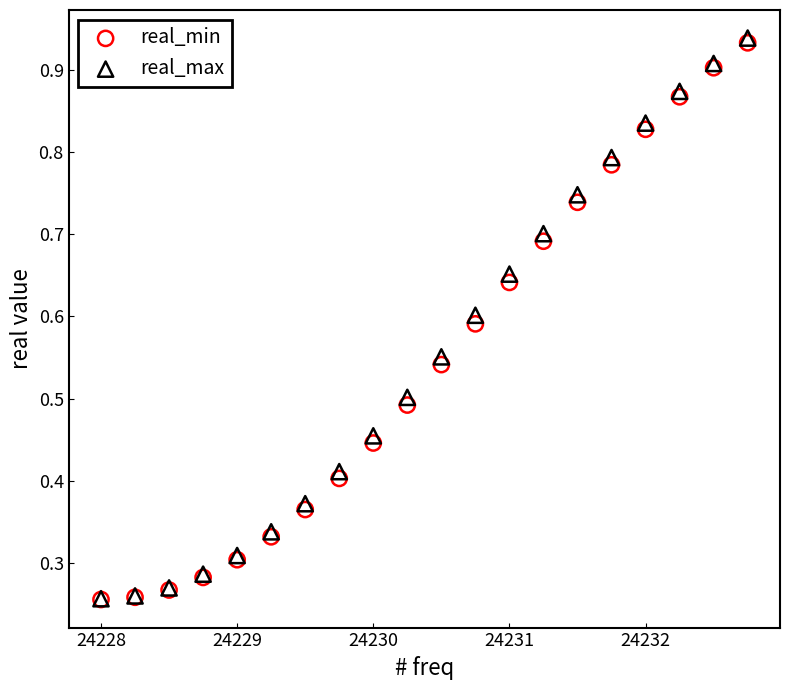

What are all the series names shown in the legend?

real_min, real_max